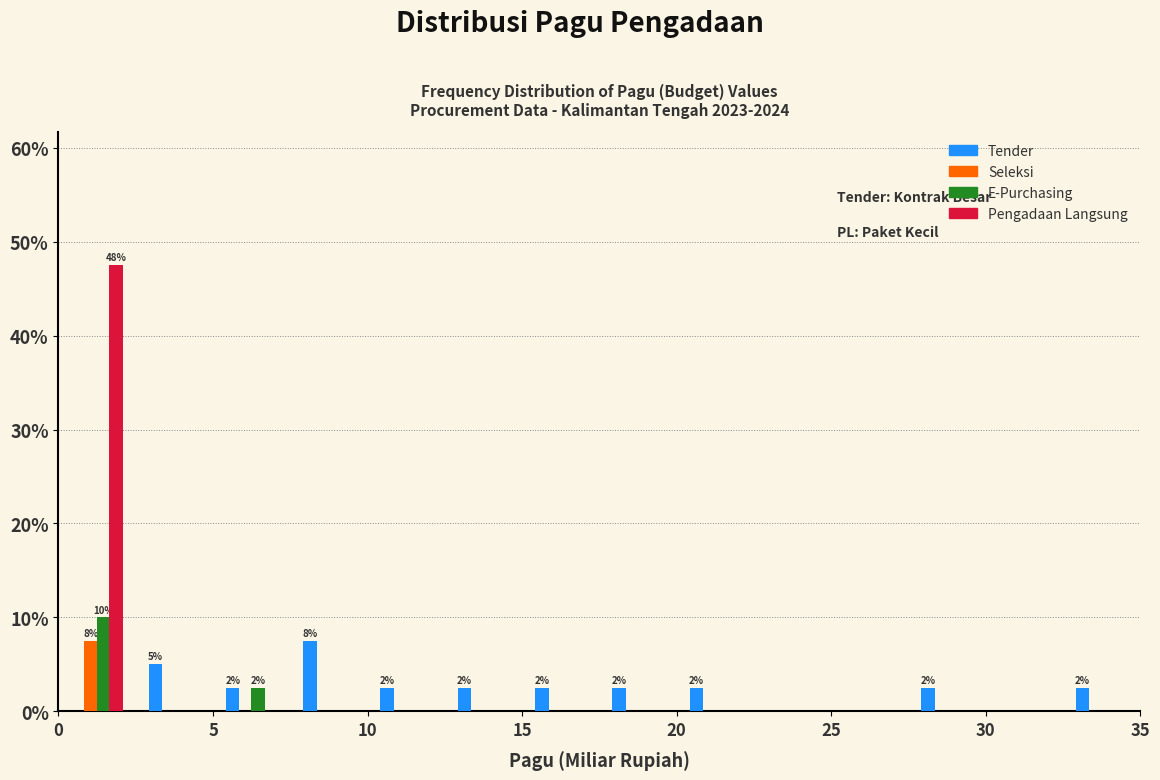

In the Tender series, which range on the x-axis has the tallest bar?

7.5 to 10.0